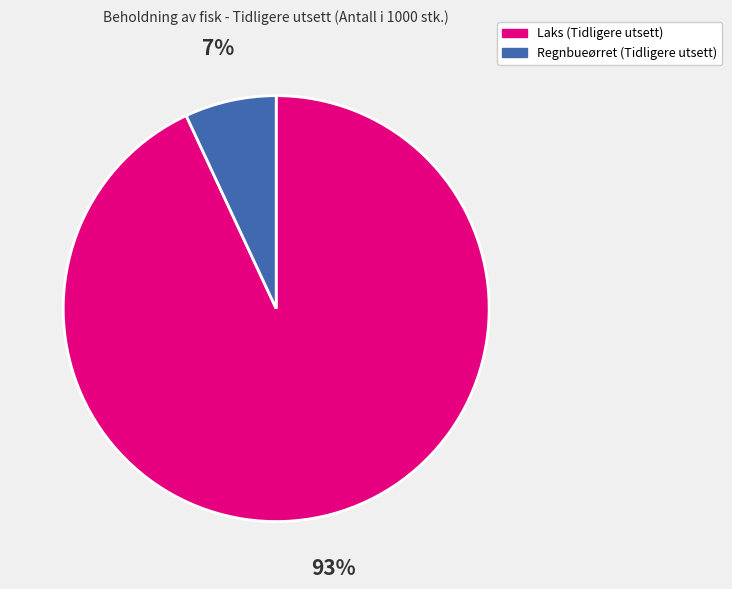

How many segments does this pie chart have?

2